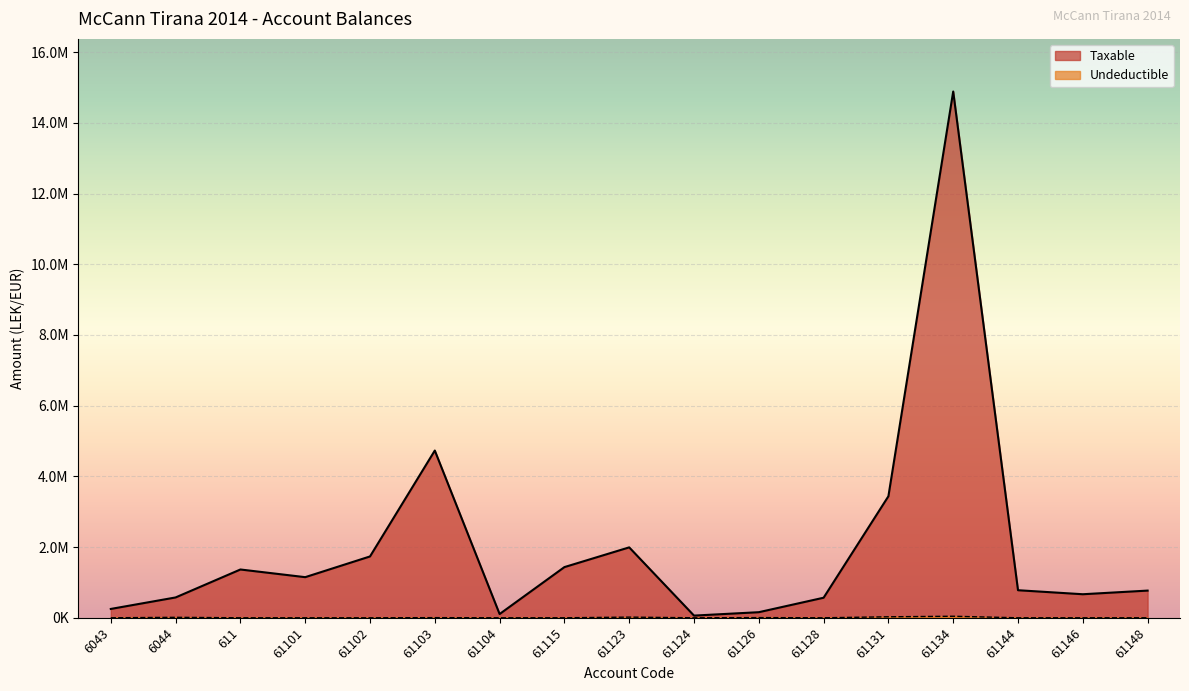

The Taxable series shows 3437988.5 at 61131. True or false?

True